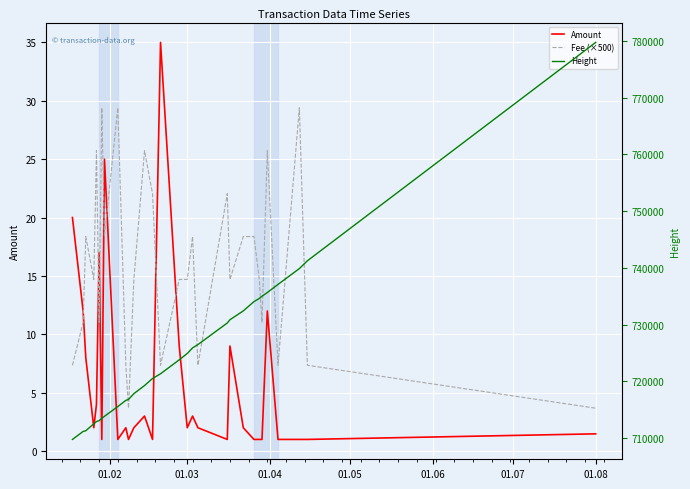

True or false: Amount has more than 2 interior local peaks.

True